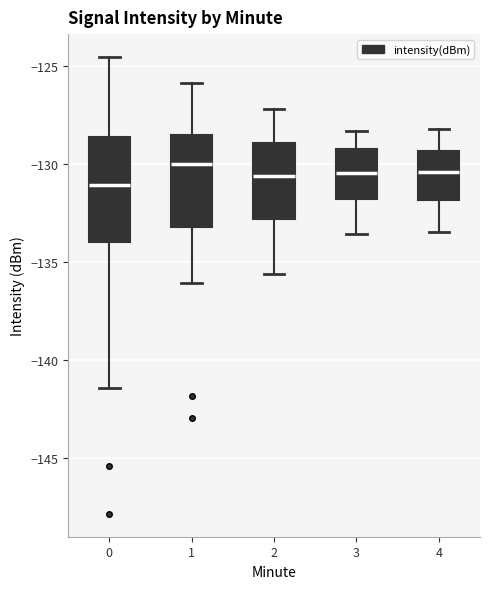

Where is the upper edge of the box at x = 2 on the y-axis? The values are not printed on the chart, so give them approximately, as read against the axis.

-129.0